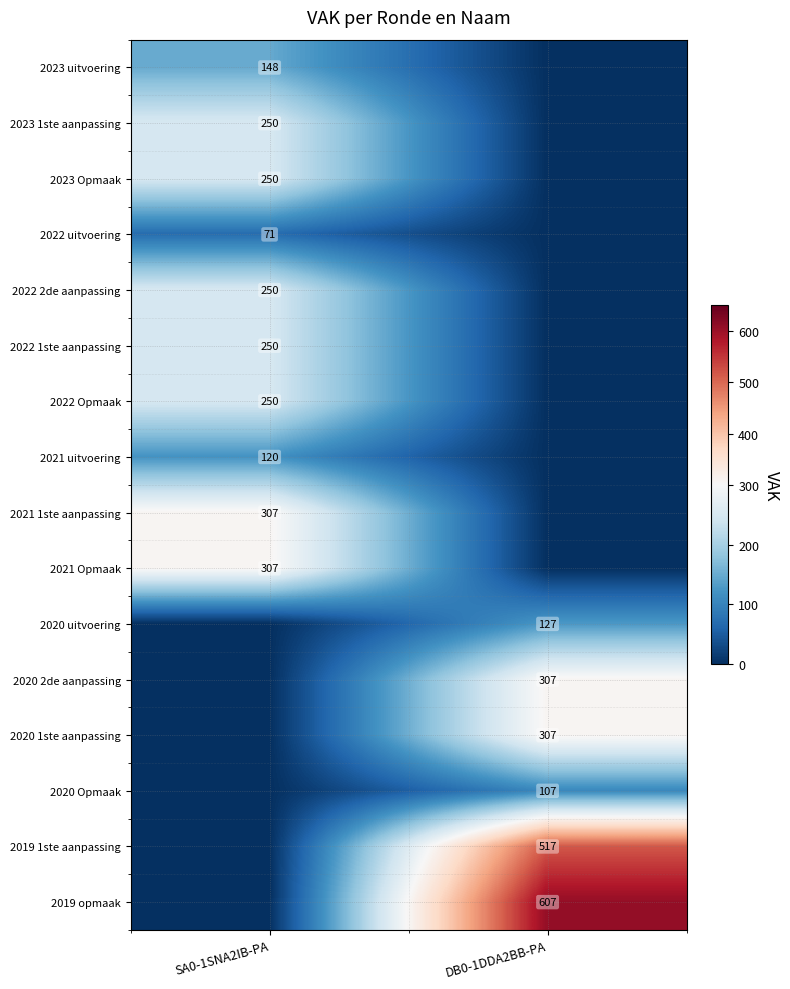

What is the total value across all series at DB0-1DDA2BB-PA?

1972